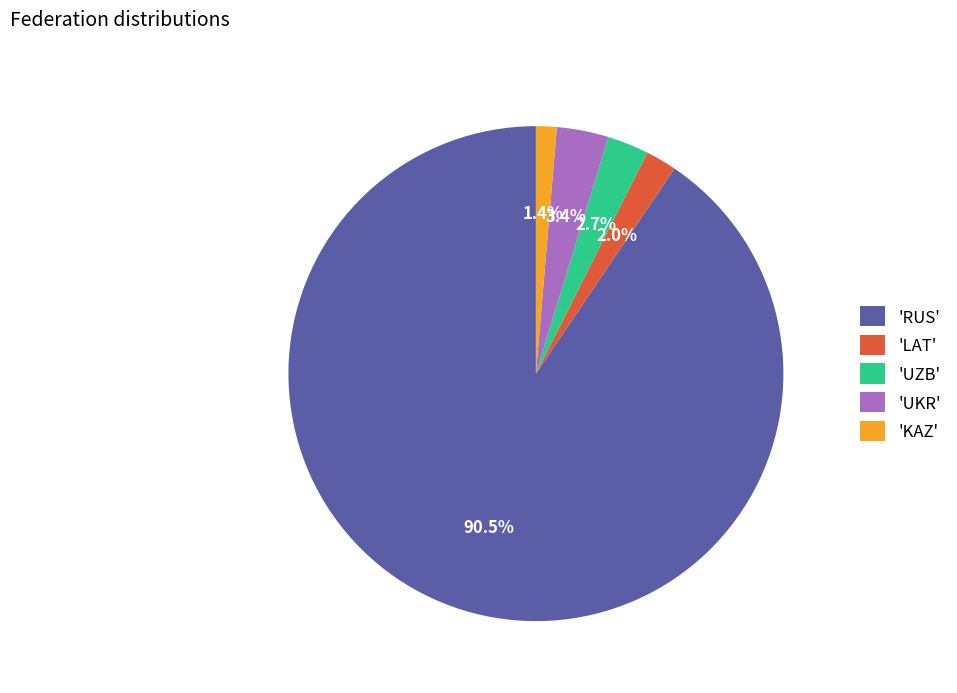

What is the ratio of the value at 'KAZ' to the value at 'UZB'?

0.5